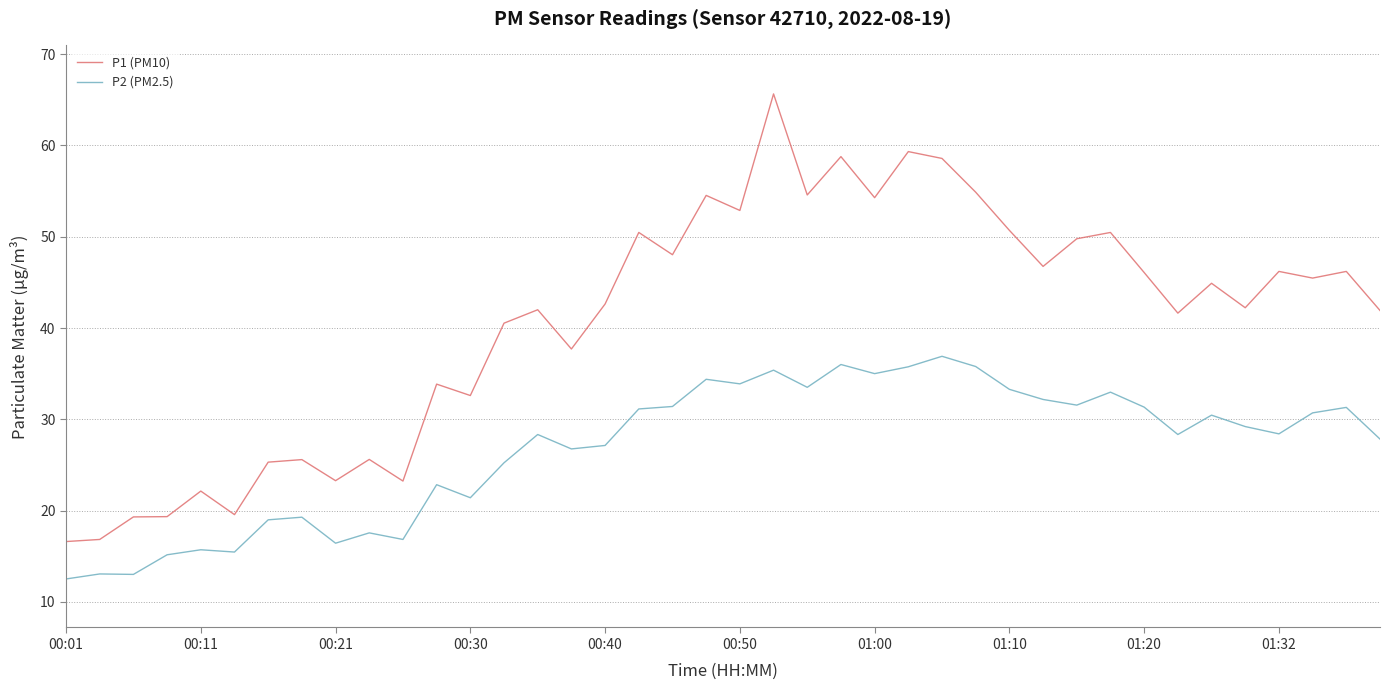

Which series has the widest spread of values?

P1 (PM10)